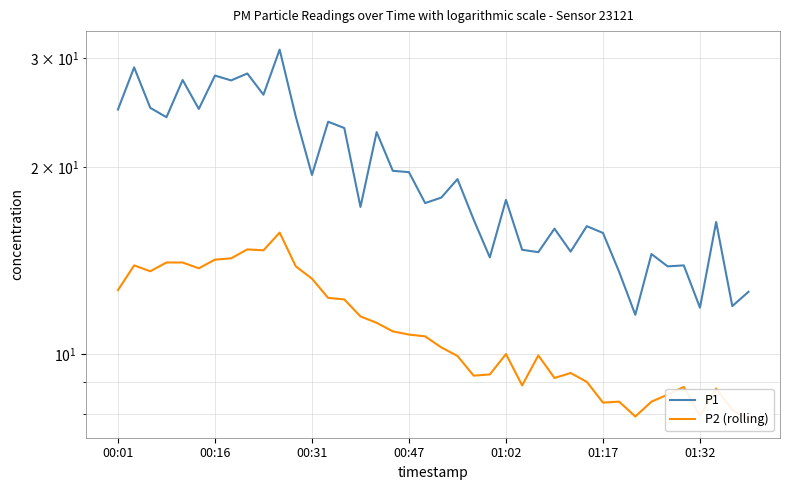

Which has a higher value, 16 or 26?

16